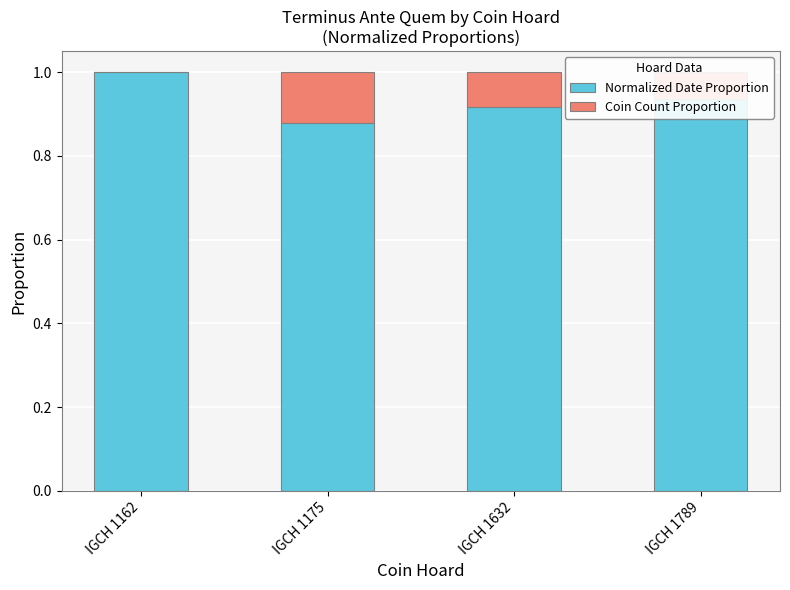

What is the sum of the Normalized Date Proportion values at IGCH 1162 and IGCH 1175?

1.9